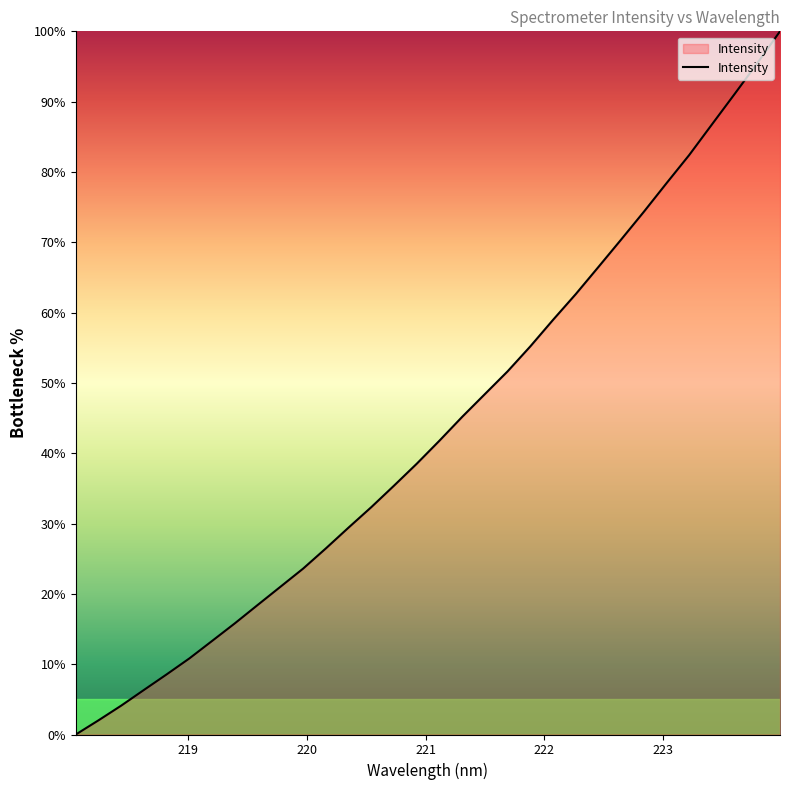

What is the greatest value displayed?

100.0